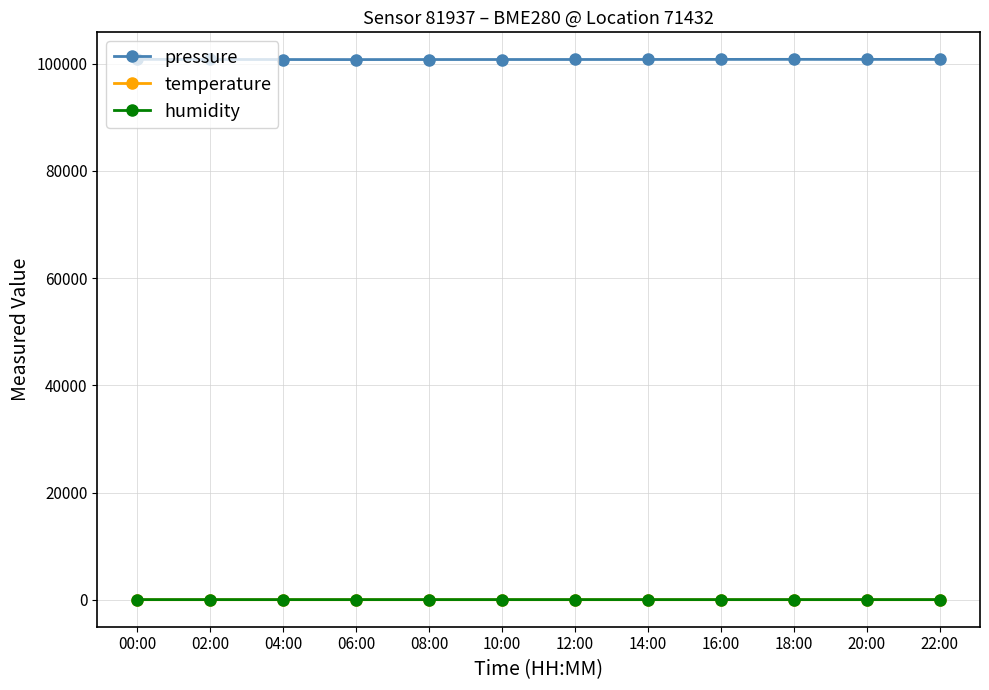

What is the maximum value shown in the chart?

100821.5